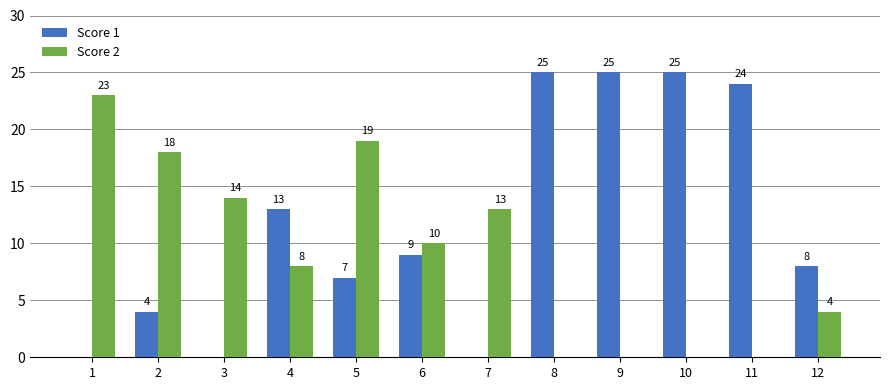

How many series are shown in this chart?

2